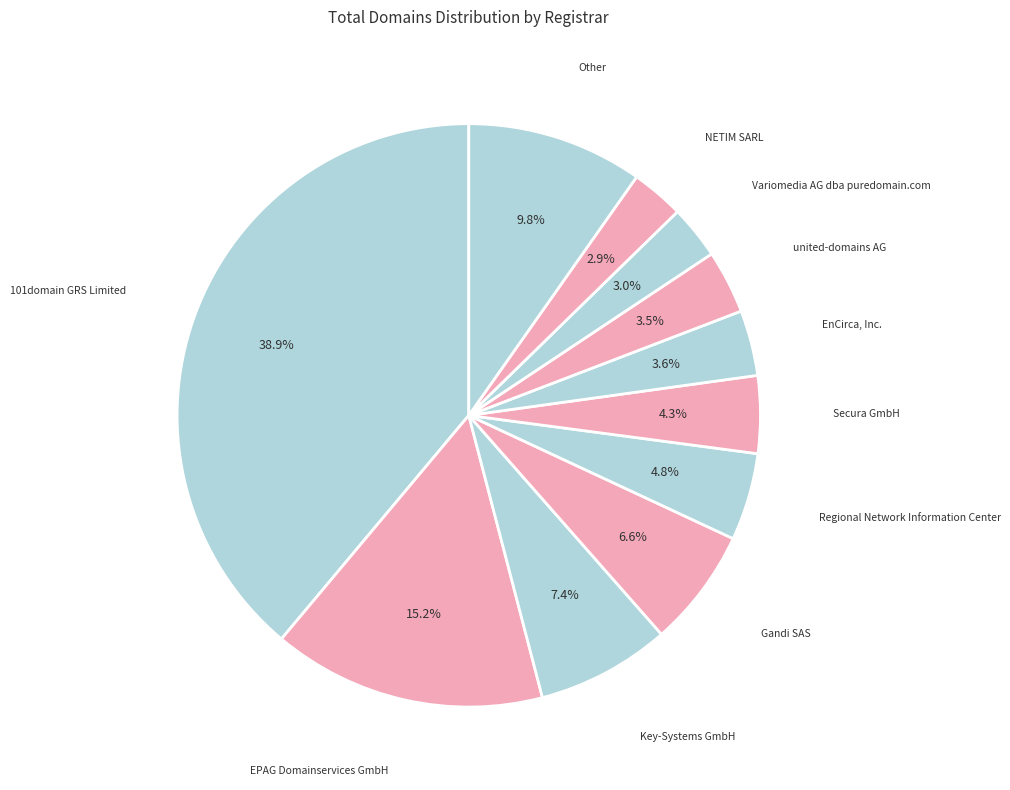

Rank the categories by value from lowest to highest.

NETIM SARL, Variomedia AG dba puredomain.com, united-domains AG, EnCirca, Inc., Secura GmbH, Regional Network Information Center, Gandi SAS, Key-Systems GmbH, Other, EPAG Domainservices GmbH, 101domain GRS Limited